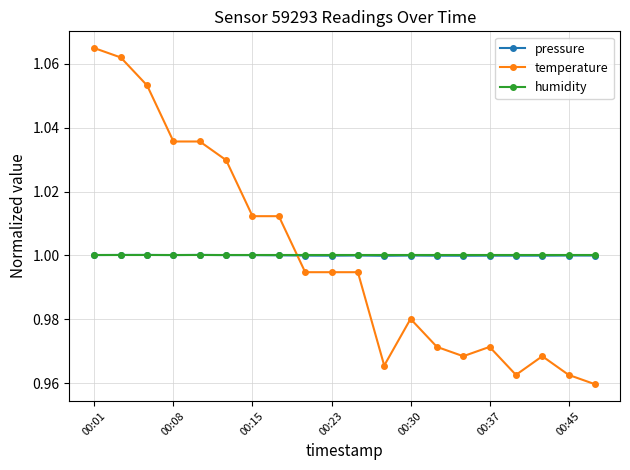

How many intersections are there between temperature and humidity?

1